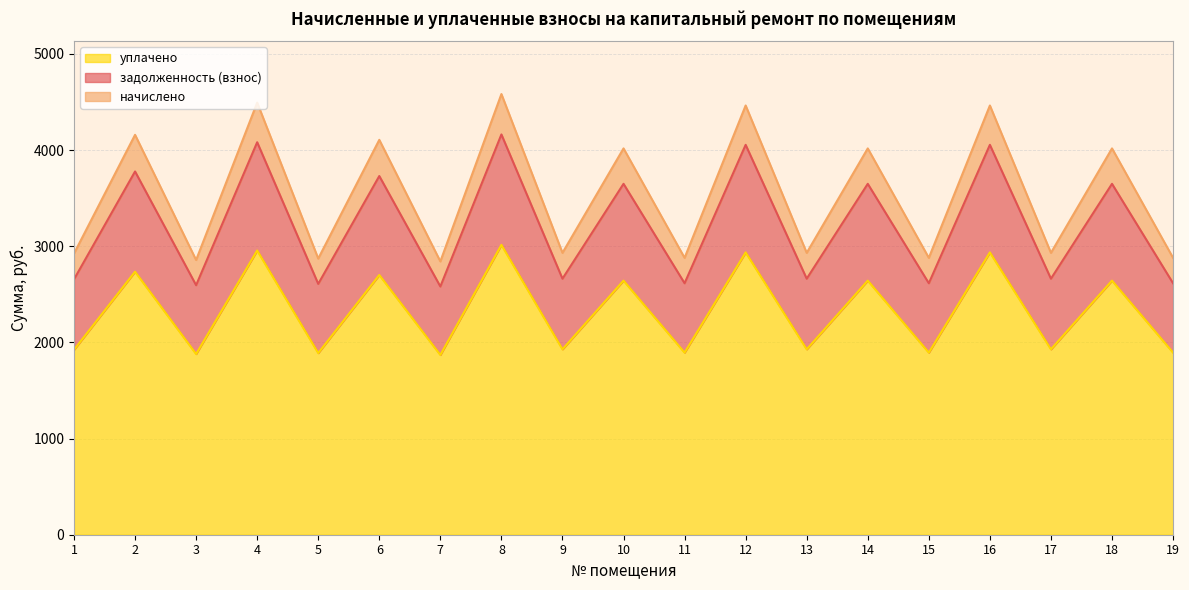

At which category does уплачено reach its first local valley?

3